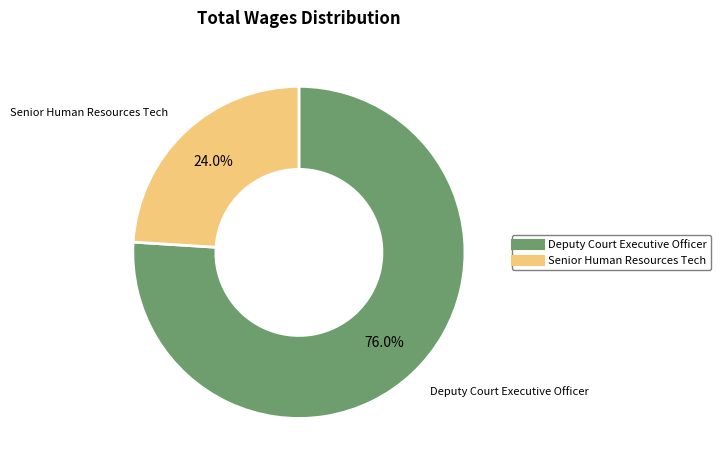

Does Senior Human Resources Tech account for over 50% of the chart?

No